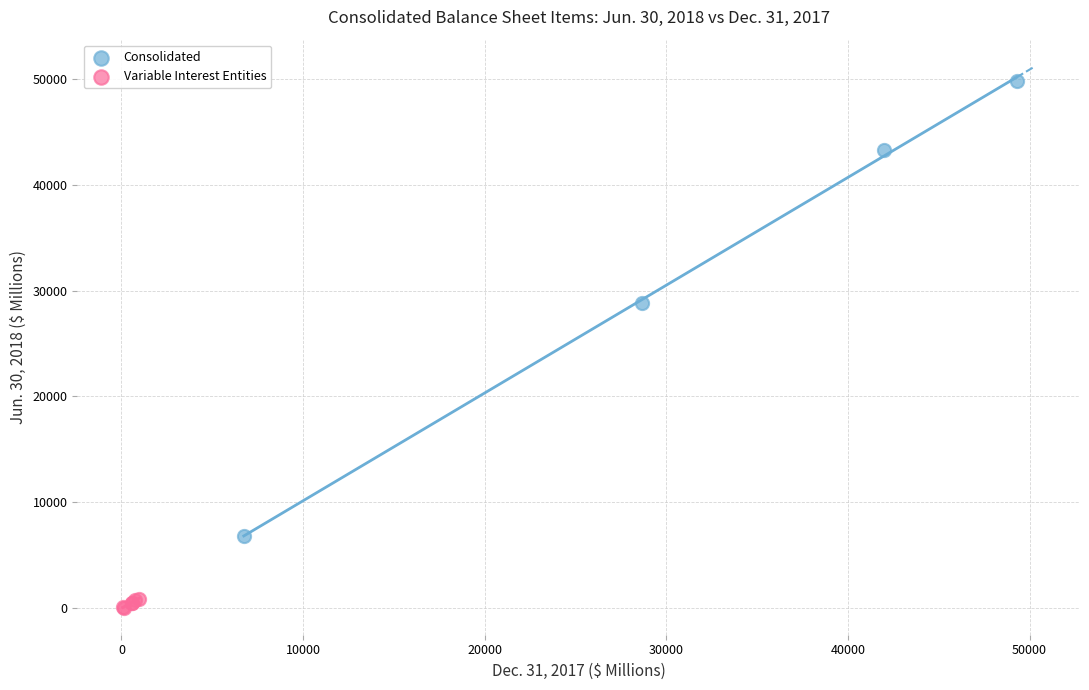

What are all the series names shown in the legend?

Consolidated, Variable Interest Entities